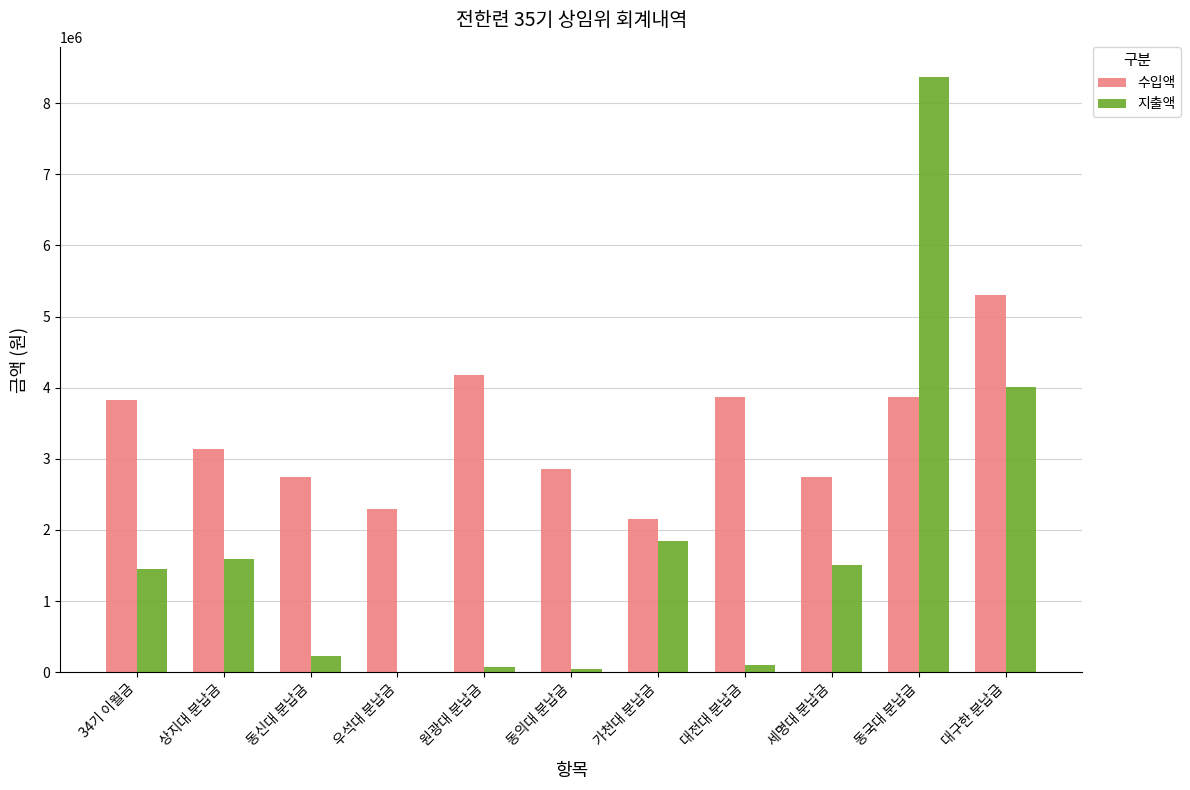

At which category is the sum across all series the highest?

동국대 분납급